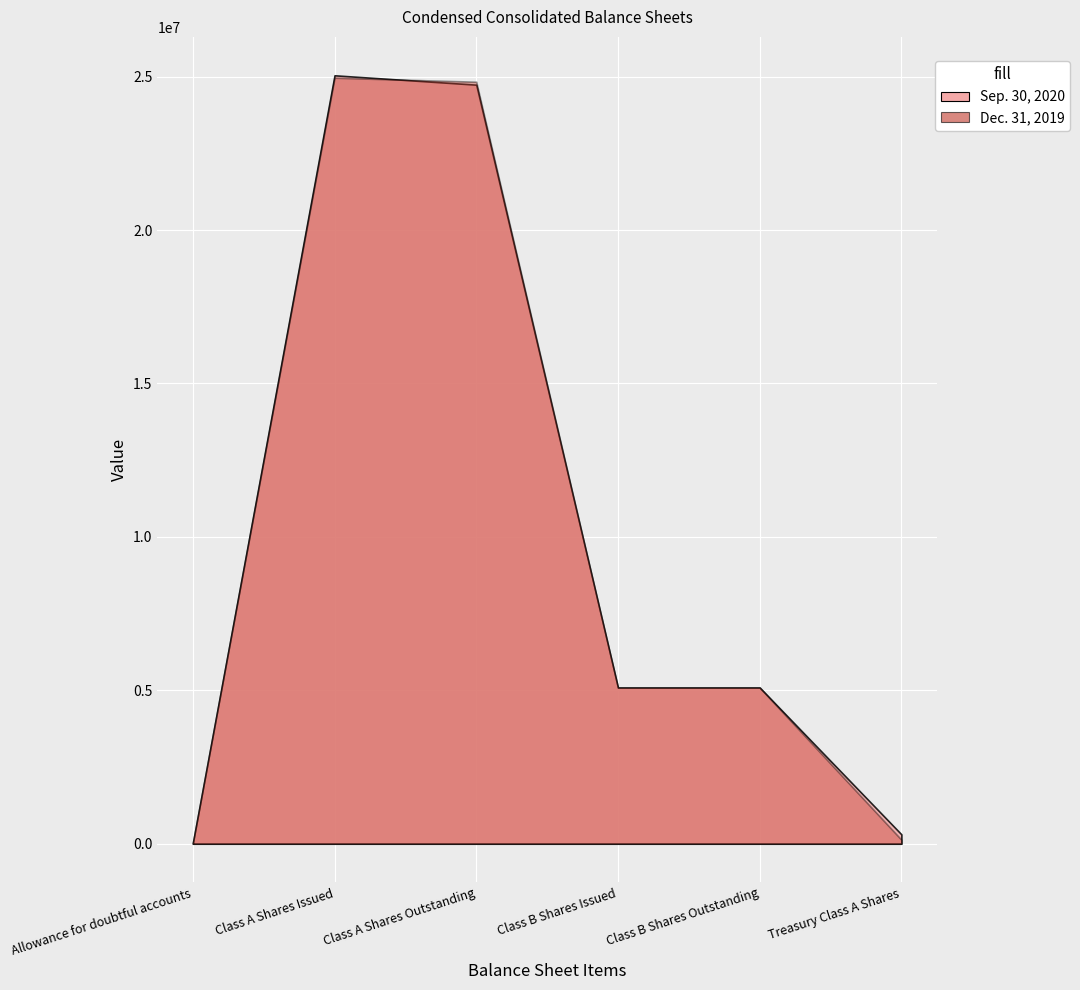

How many series are shown in this chart?

2